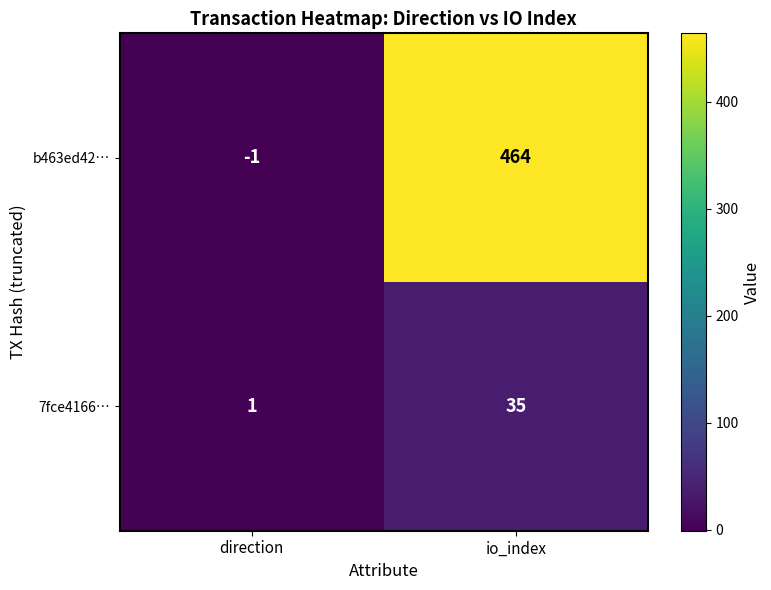

What is the sum of the 7fce4166… values at direction and io_index?

36